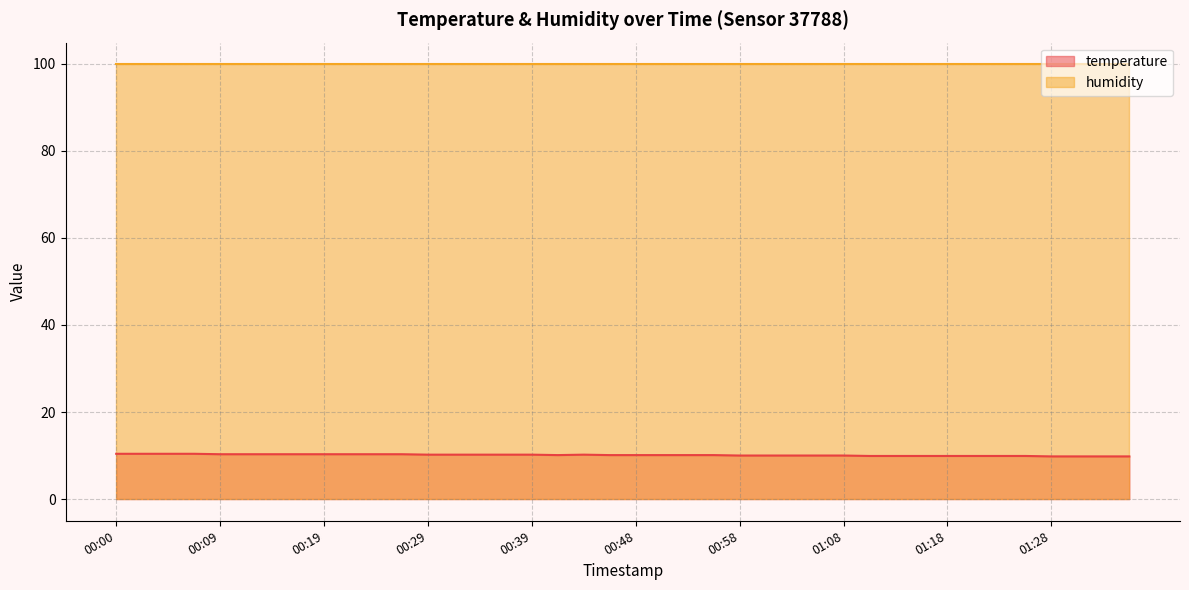

What is the label of the 7th point from the left?

00:14